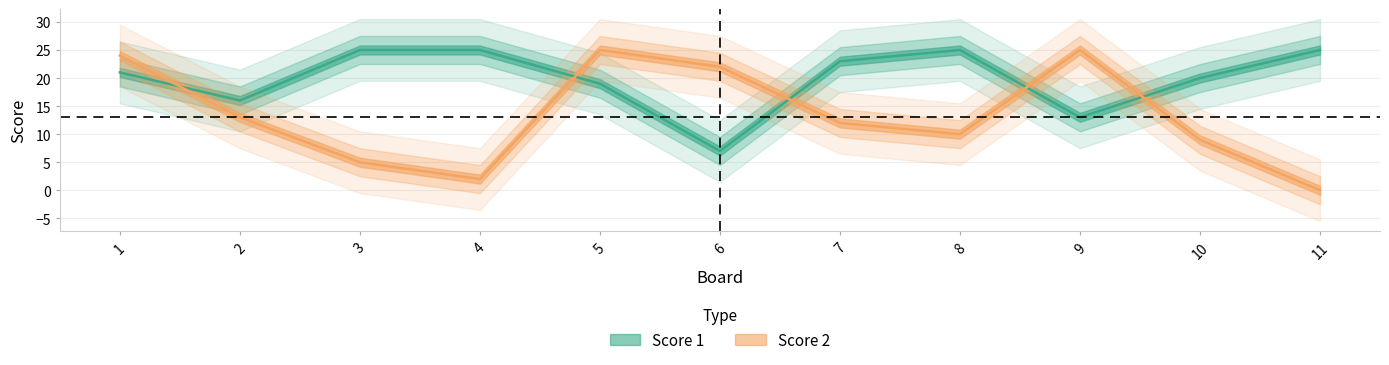

List the series in order of their peak value, lowest first.

Score 1, Score 2